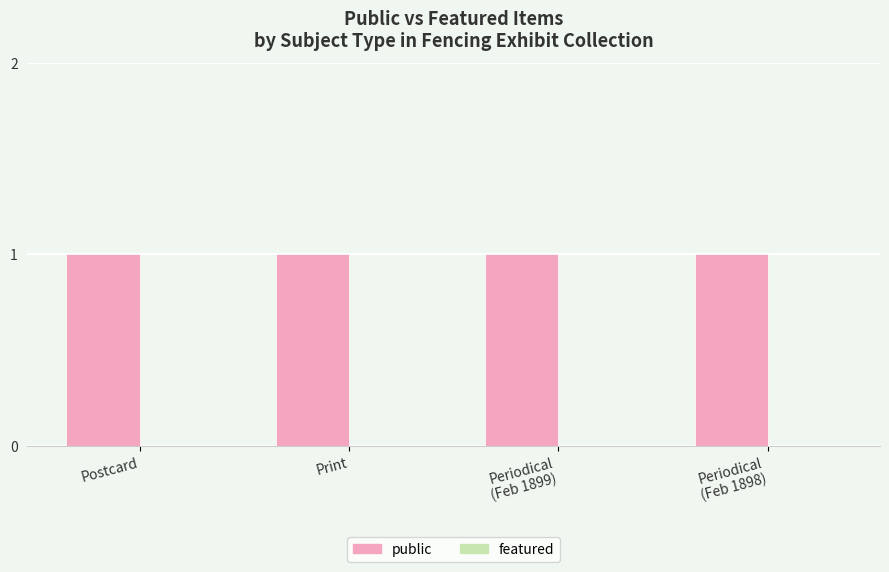

Reading right to left, what are all the values shown in this chart?

public: Periodical
(Feb 1898)=1	Periodical
(Feb 1899)=1	Print=1	Postcard=1
featured: Periodical
(Feb 1898)=0	Periodical
(Feb 1899)=0	Print=0	Postcard=0